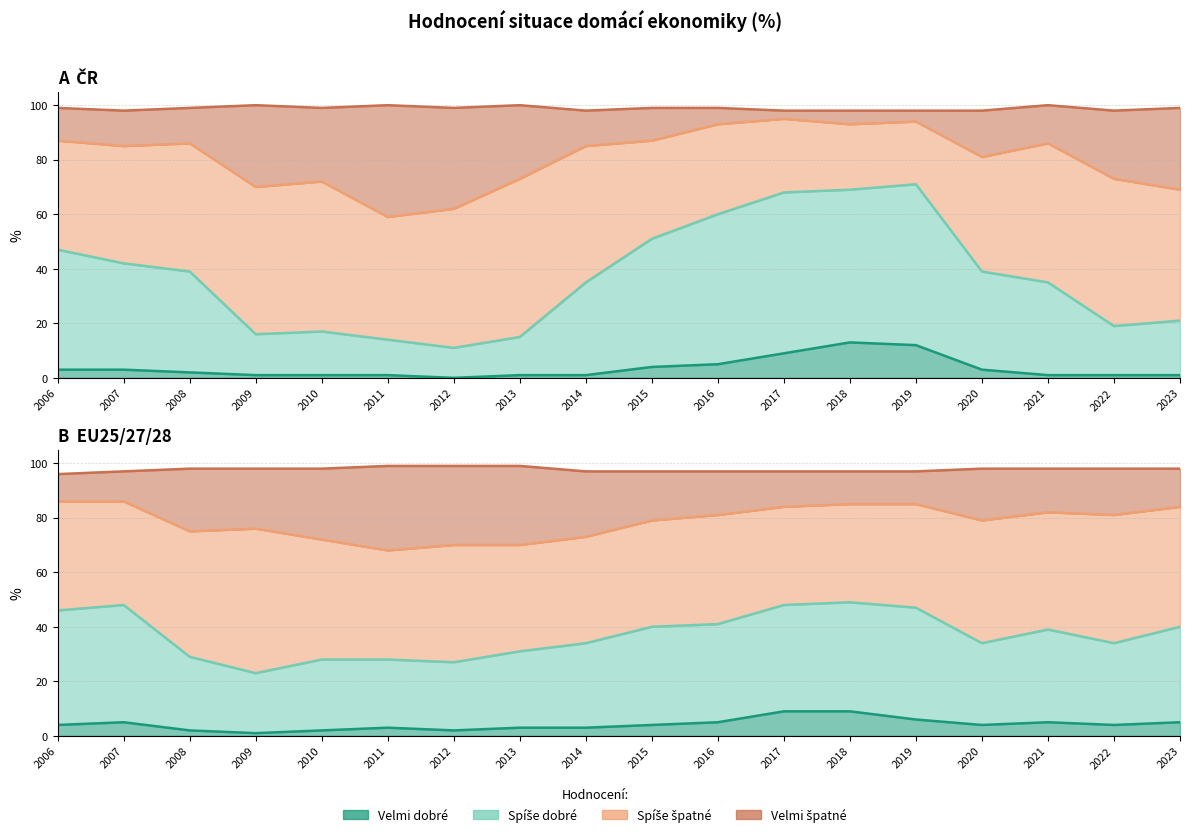

Is it true that Velmi dobré (ČR) equals 0 at 2012?

True